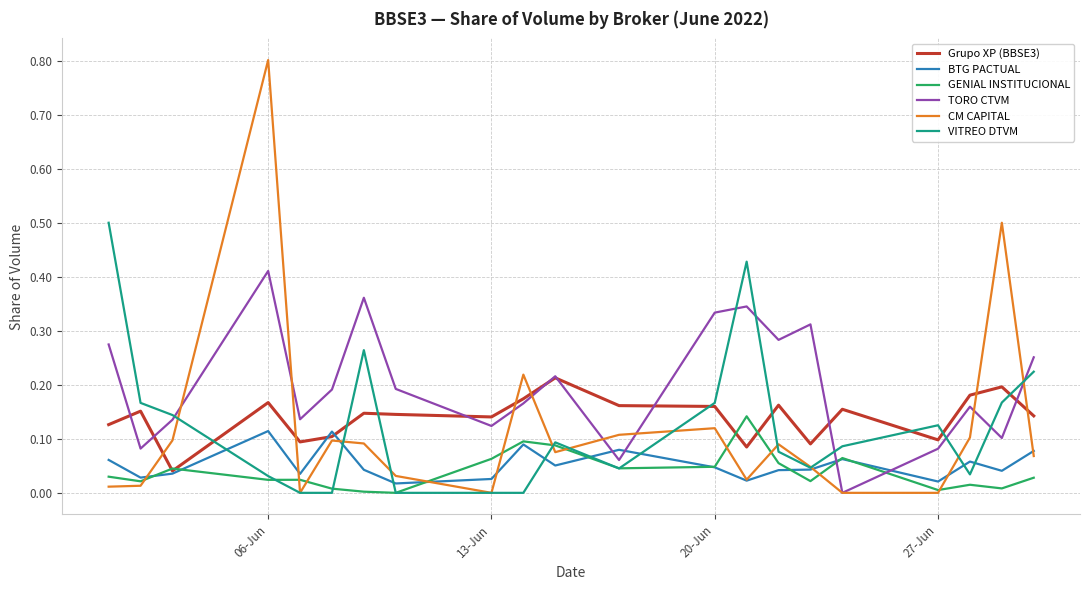

What is the greatest value displayed?

0.8